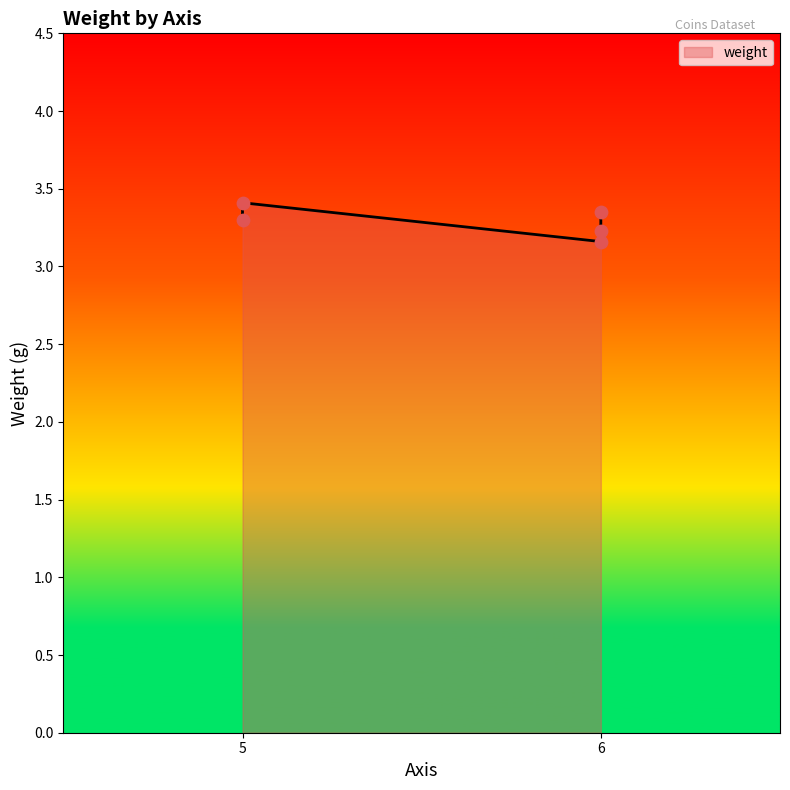

What is the ratio of the value at 6 to the value at 6?

1.0